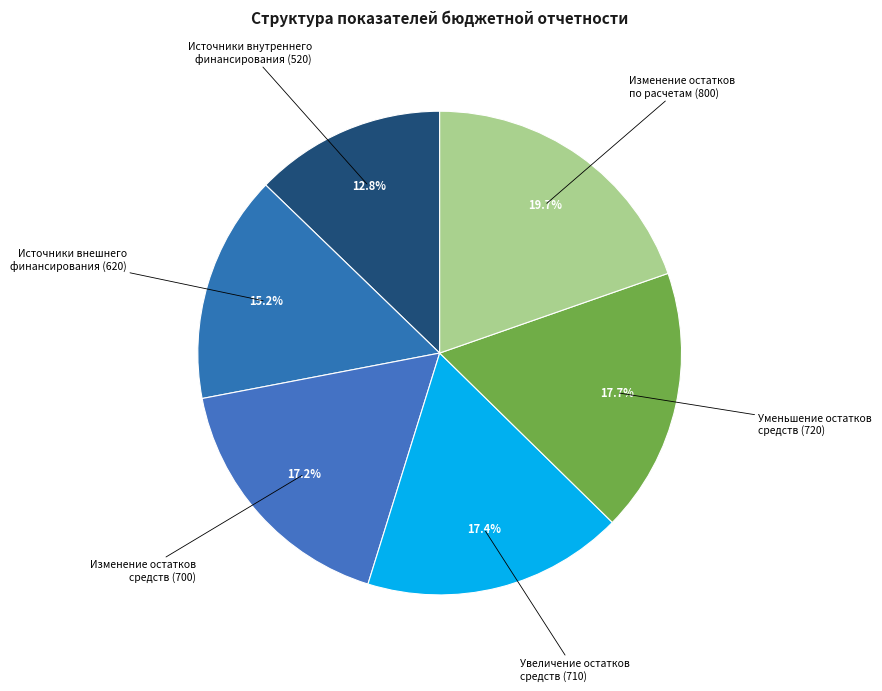

What is the largest slice in the pie chart?

Изменение остатков по расчетам (800)